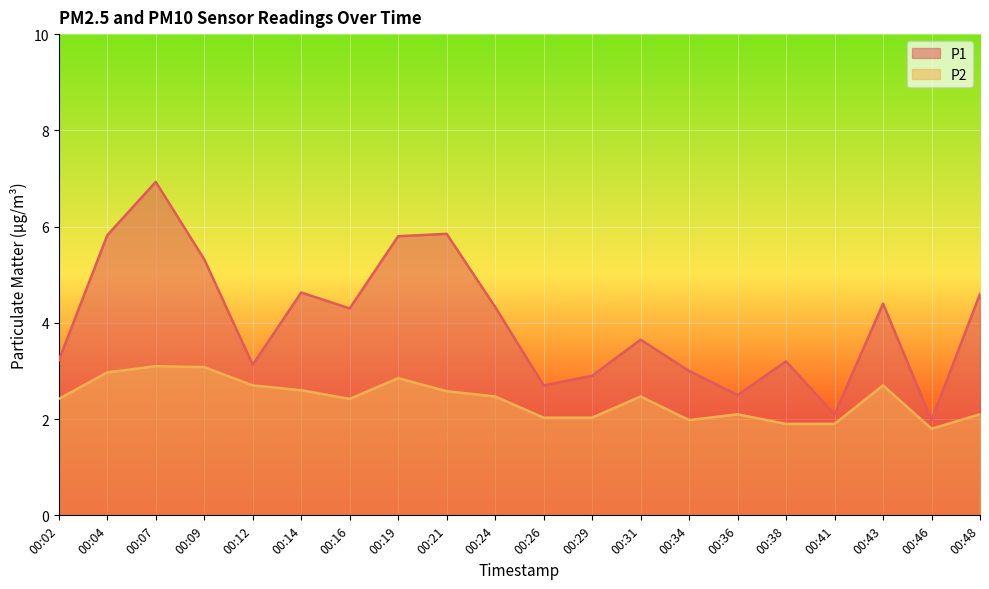

Reading left to right, what are all the values shown in this chart?

P1: 00:02=3.2	00:04=5.8	00:07=6.9	00:09=5.3	00:12=3.1	00:14=4.6	00:16=4.3	00:19=5.8	00:21=5.8	00:24=4.3	00:26=2.7	00:29=2.9	00:31=3.6	00:34=3.0	00:36=2.5	00:38=3.2	00:41=2.1	00:43=4.4	00:46=2.0	00:48=4.6
P2: 00:02=2.4	00:04=3.0	00:07=3.1	00:09=3.1	00:12=2.7	00:14=2.6	00:16=2.4	00:19=2.9	00:21=2.6	00:24=2.5	00:26=2.0	00:29=2.0	00:31=2.5	00:34=2.0	00:36=2.1	00:38=1.9	00:41=1.9	00:43=2.7	00:46=1.8	00:48=2.1